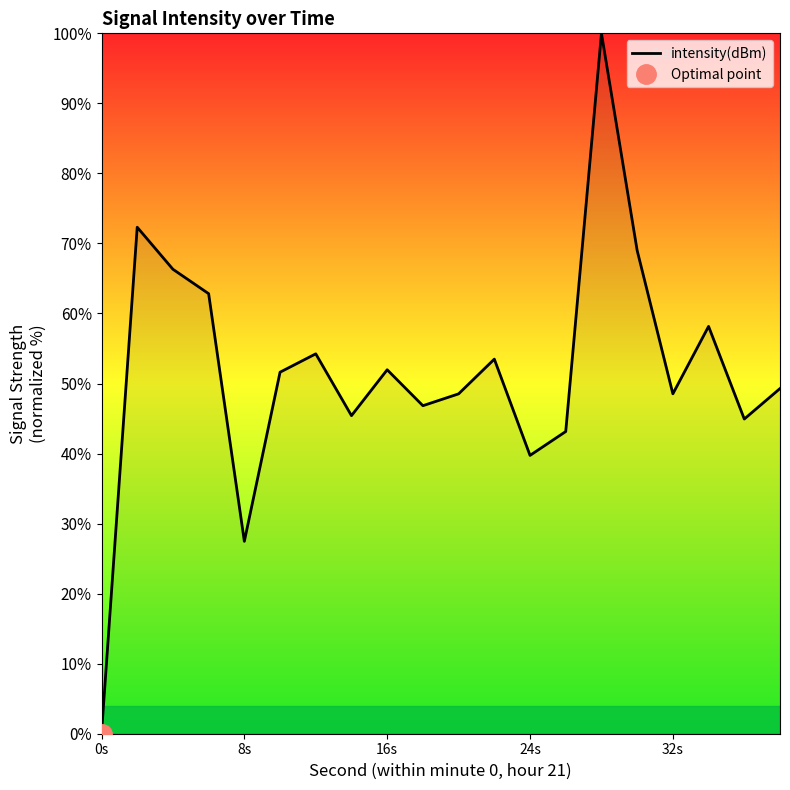

What is the highest value of the intensity(dBm) series?

100.0